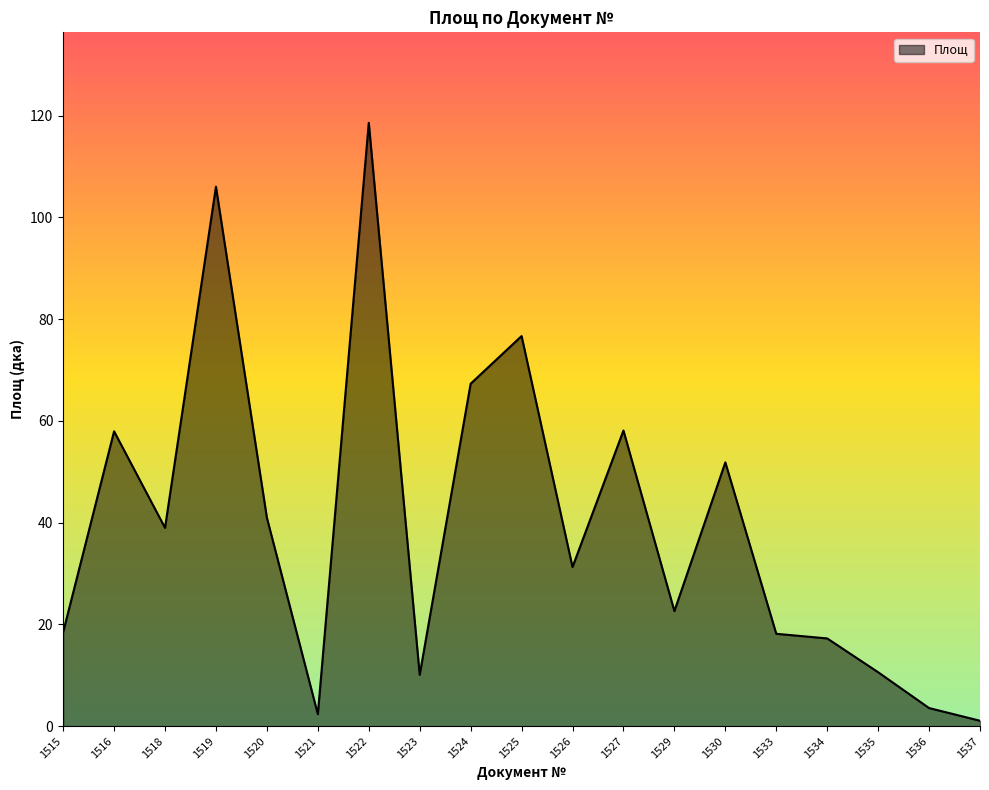

Where does the data first go above 31?

1516